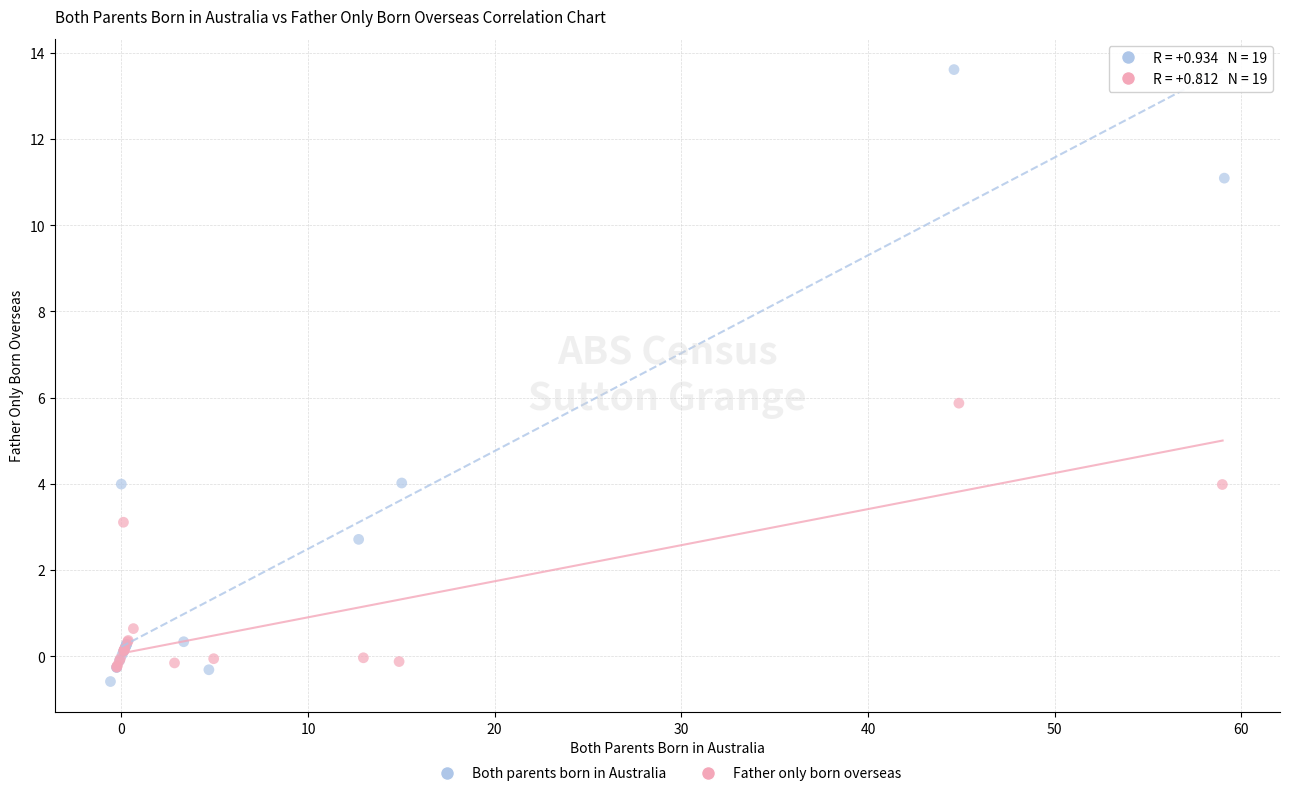

Which series contains the lowest Y value?

Both parents born in Australia